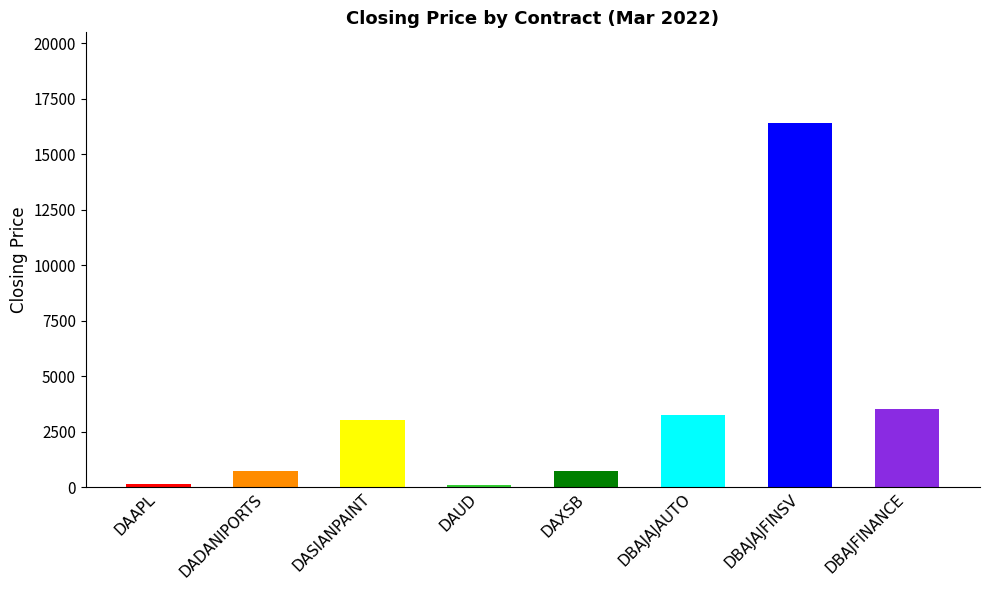

The value at DASIANPAINT is 3030.7. True or false?

True